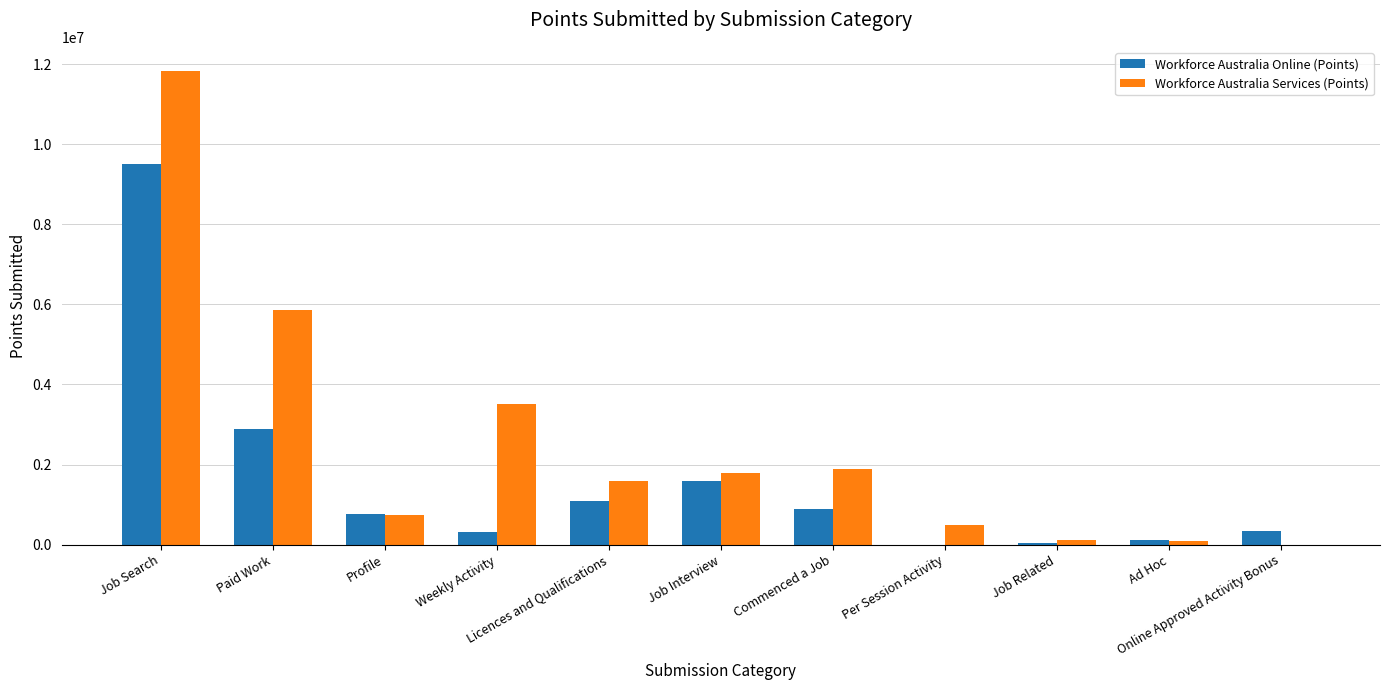

Is the value of Workforce Australia Services (Points) at Job Related greater than the value of Workforce Australia Online (Points) at Per Session Activity?

Yes